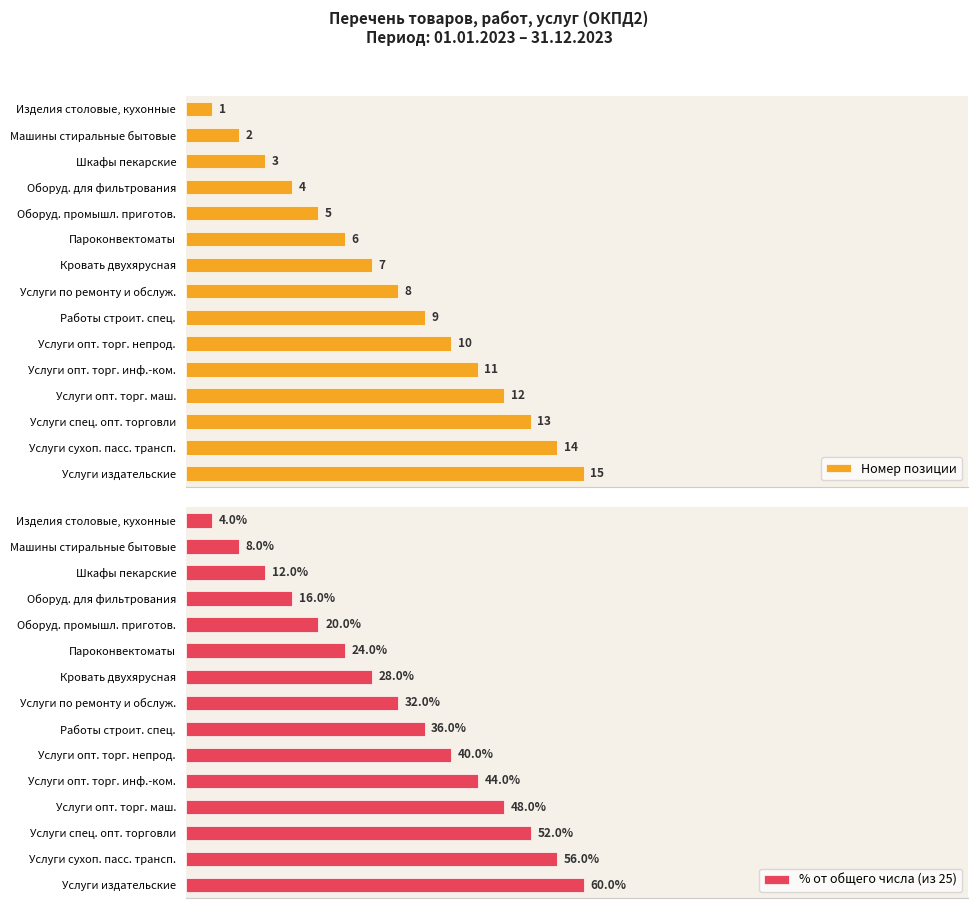

Which category has the lowest value in the Номер позиции series?

Изделия столовые, кухонные